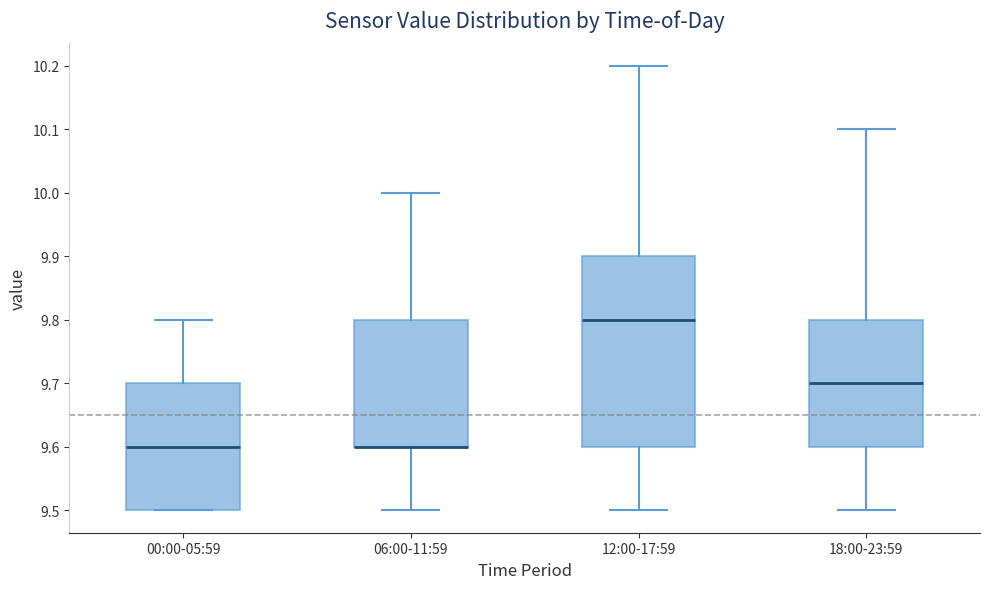

Comparing the boxes themselves (not the whiskers), which one is the tallest?

12:00-17:59